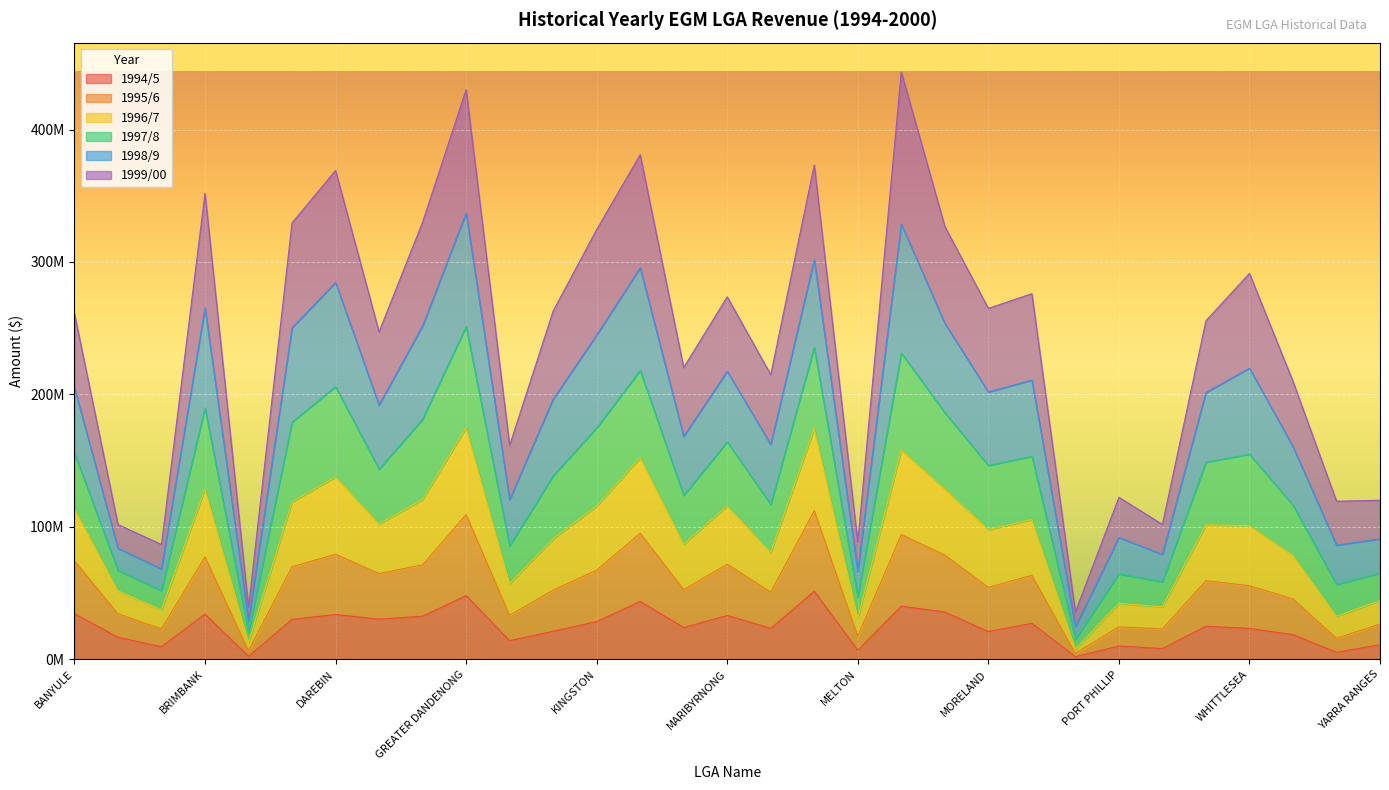

How many data points in 1994/5 are less than 23977577?

15